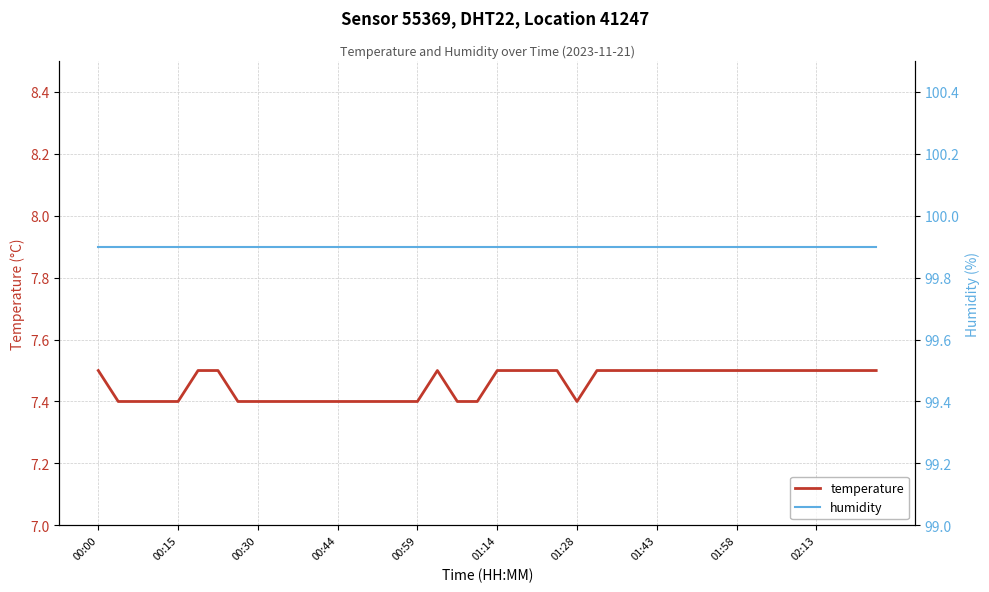

The temperature series shows 7.5 at 01:43. True or false?

True